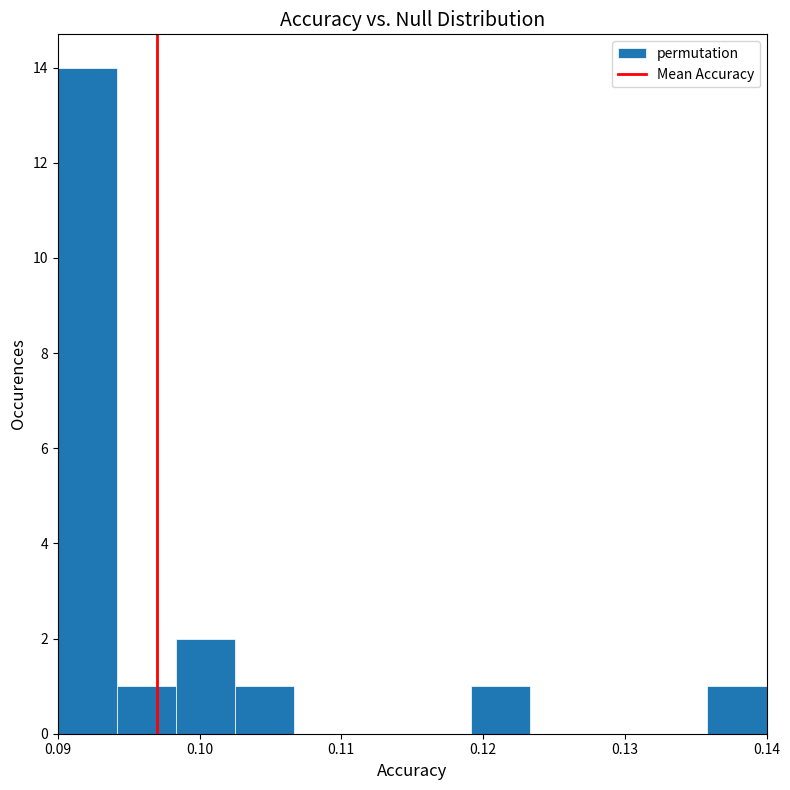

Over which range of the x-axis is the bar tallest?

0.090 to 0.094